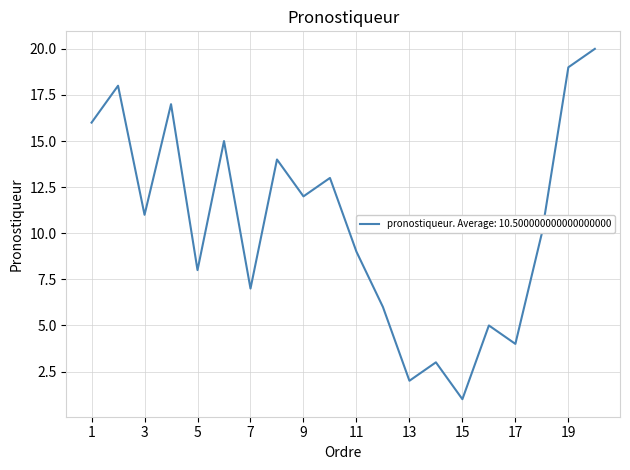

What is the difference between the maximum and minimum values?

19